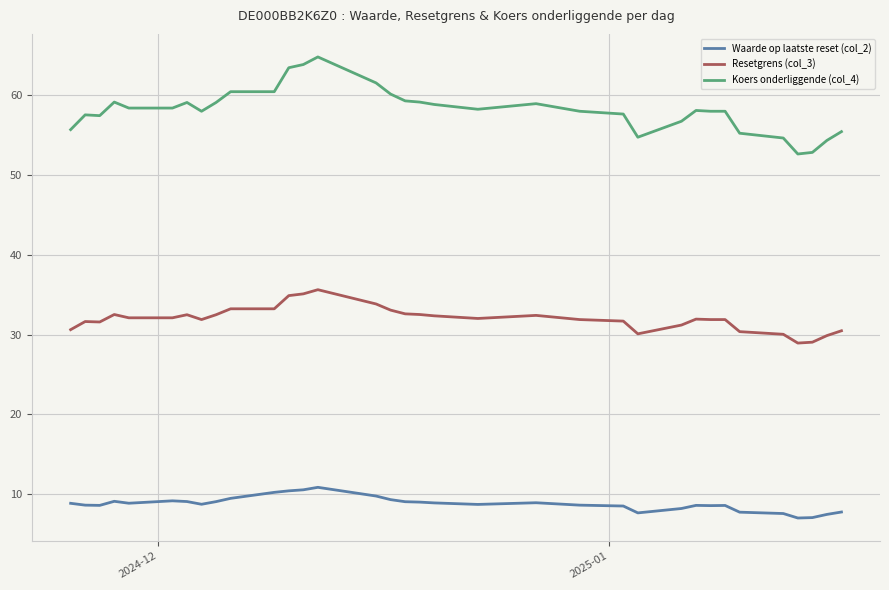

True or false: Waarde op laatste reset (col_2) and Koers onderliggende (col_4) intersect in this chart.

False